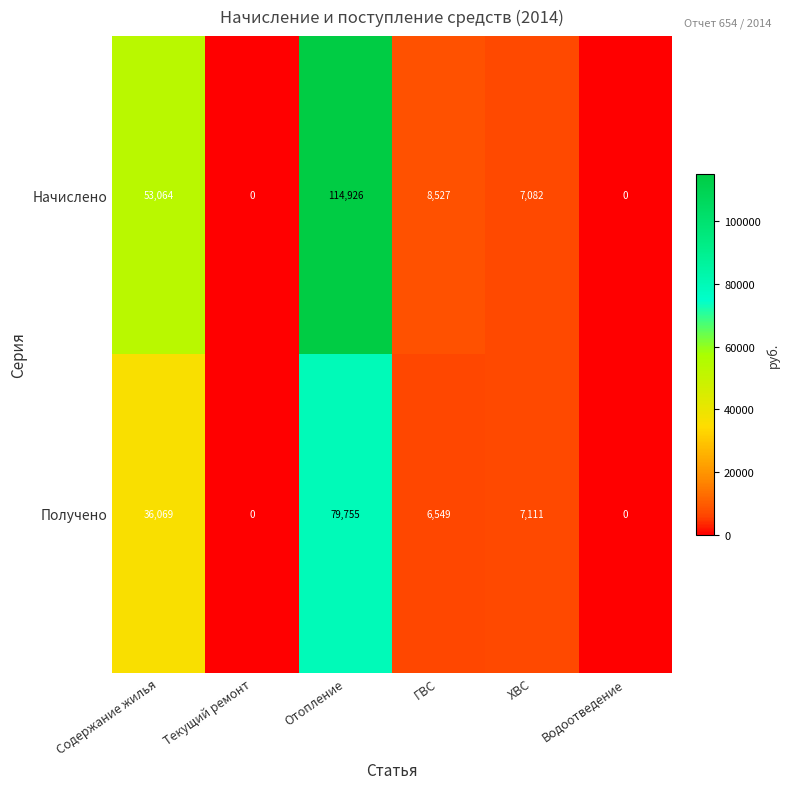

What value does the Получено series have at Отопление, to the nearest 100?

79800